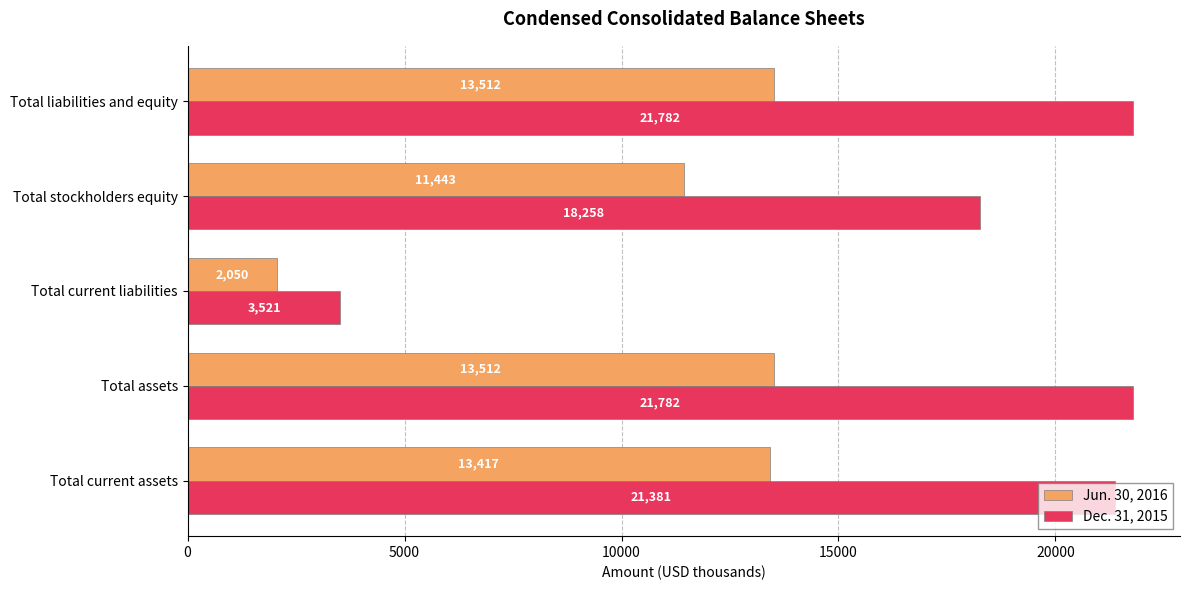

Which series has the largest total across all categories?

Dec. 31, 2015